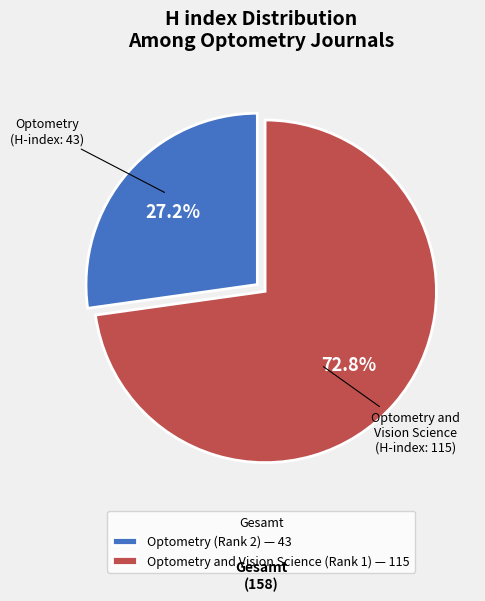

Between Optometry and Vision Science (Rank 1) — 115 and Optometry (Rank 2) — 43, which is larger?

Optometry and Vision Science (Rank 1) — 115